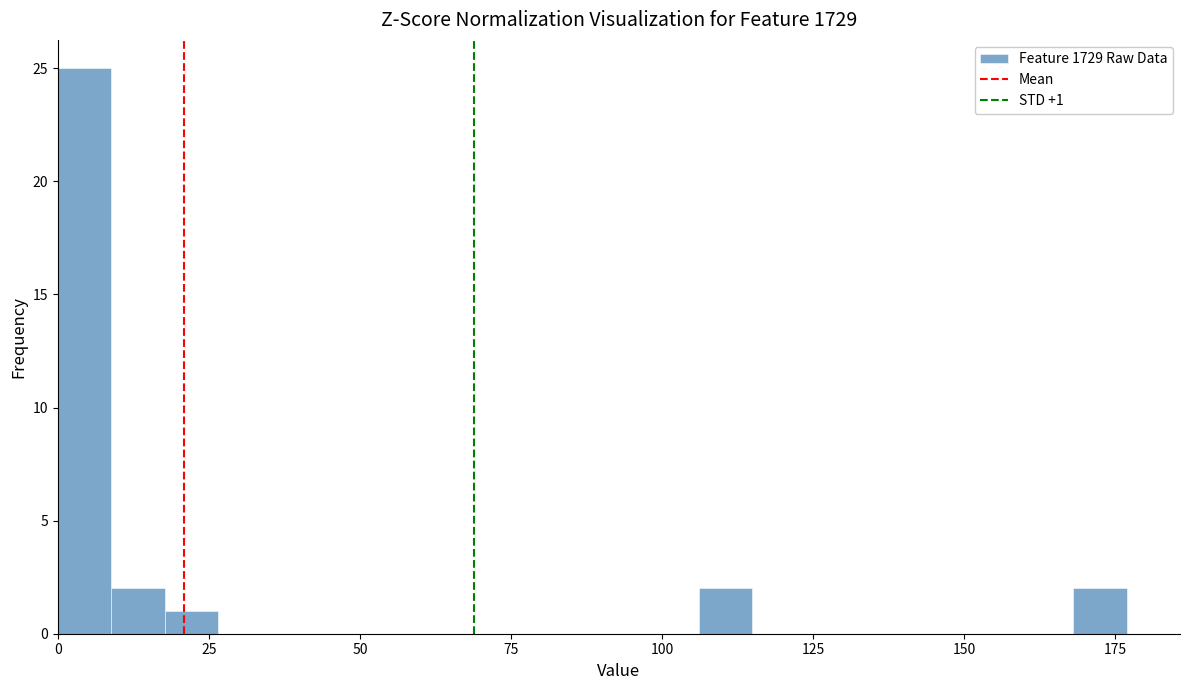

Around what value on the x-axis is the tallest bar? Give the approximate position of its centre, as read against the axis.

5